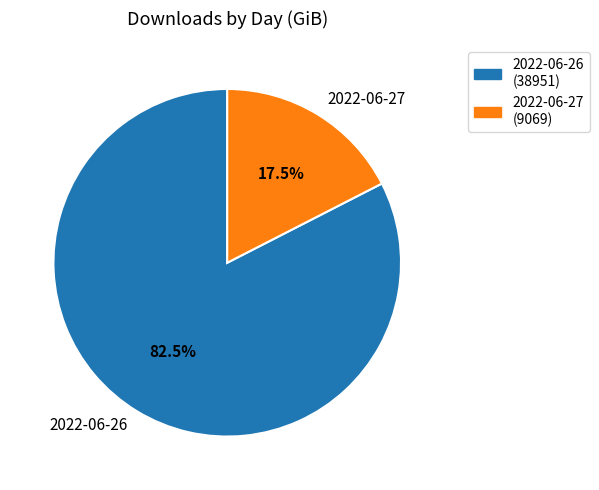

Rank the categories by value from lowest to highest.

2022-06-27, 2022-06-26